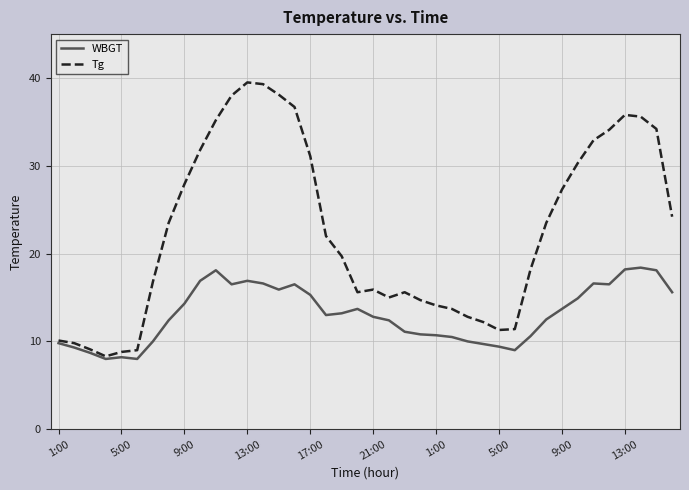

Which series has the widest spread of values?

Tg